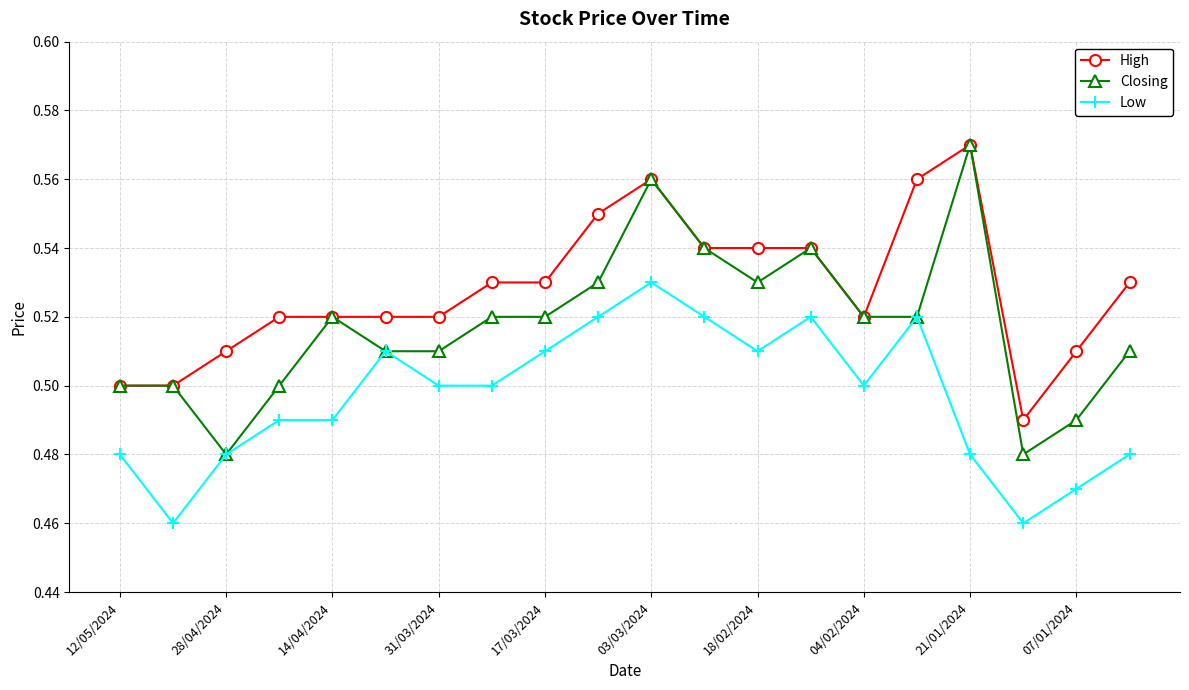

What are all the series names shown in the legend?

High, Closing, Low